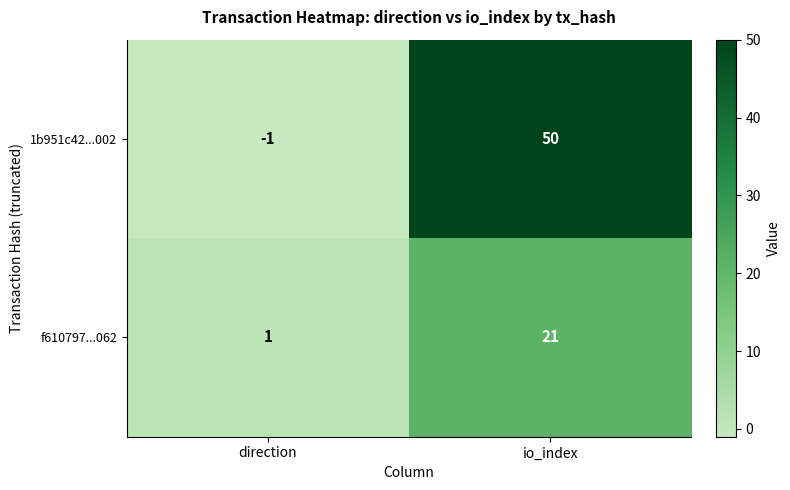

How many series are shown in this chart?

2